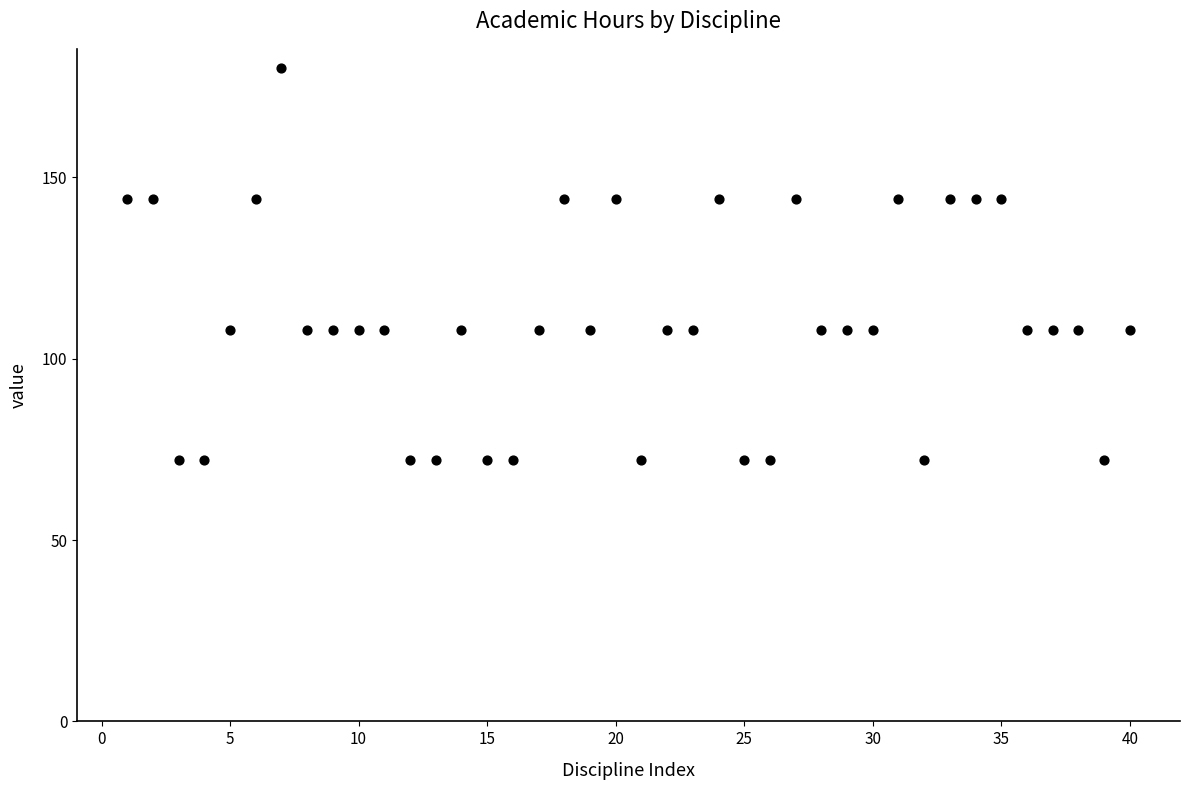

What is the range of Y values (max minus min)?

108